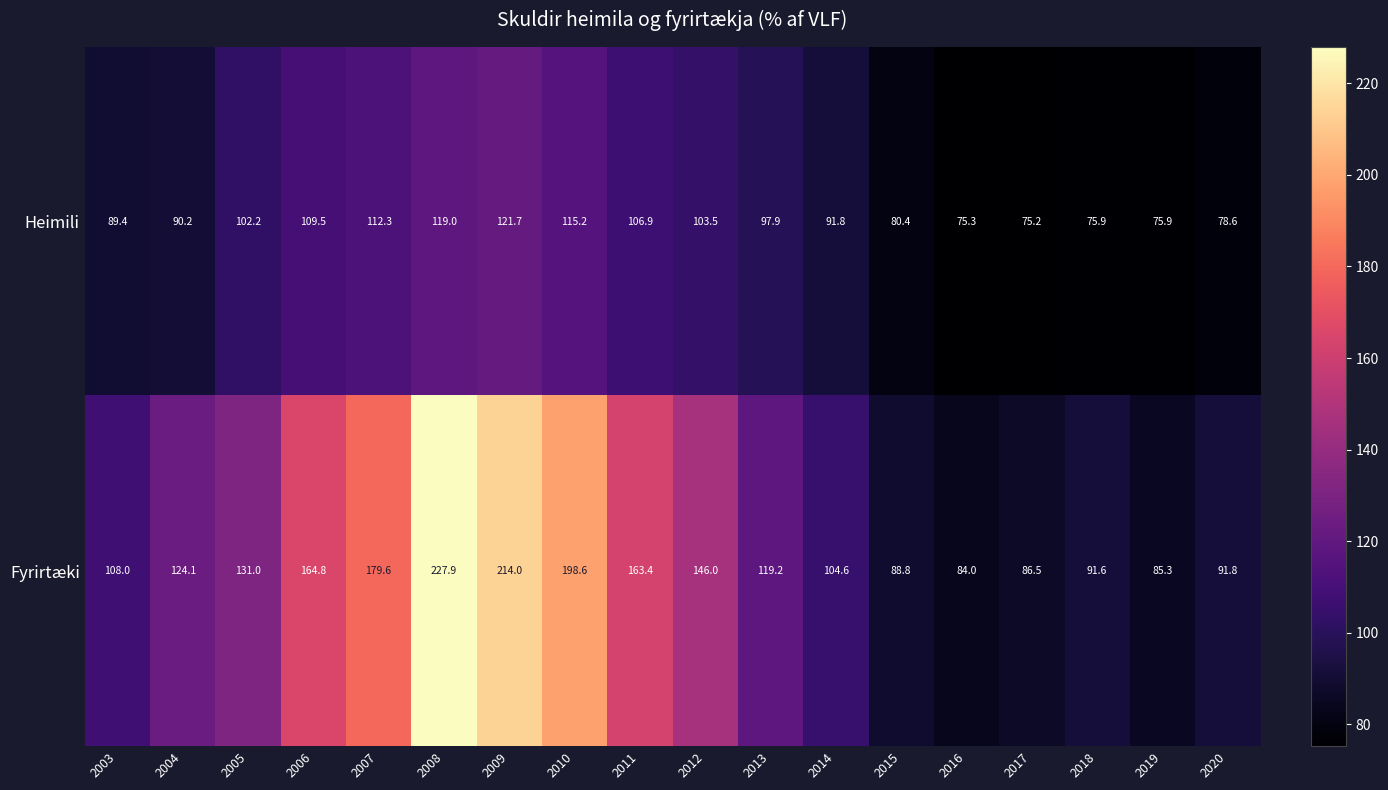

The Heimili series shows 102.2 at 2005. True or false?

True